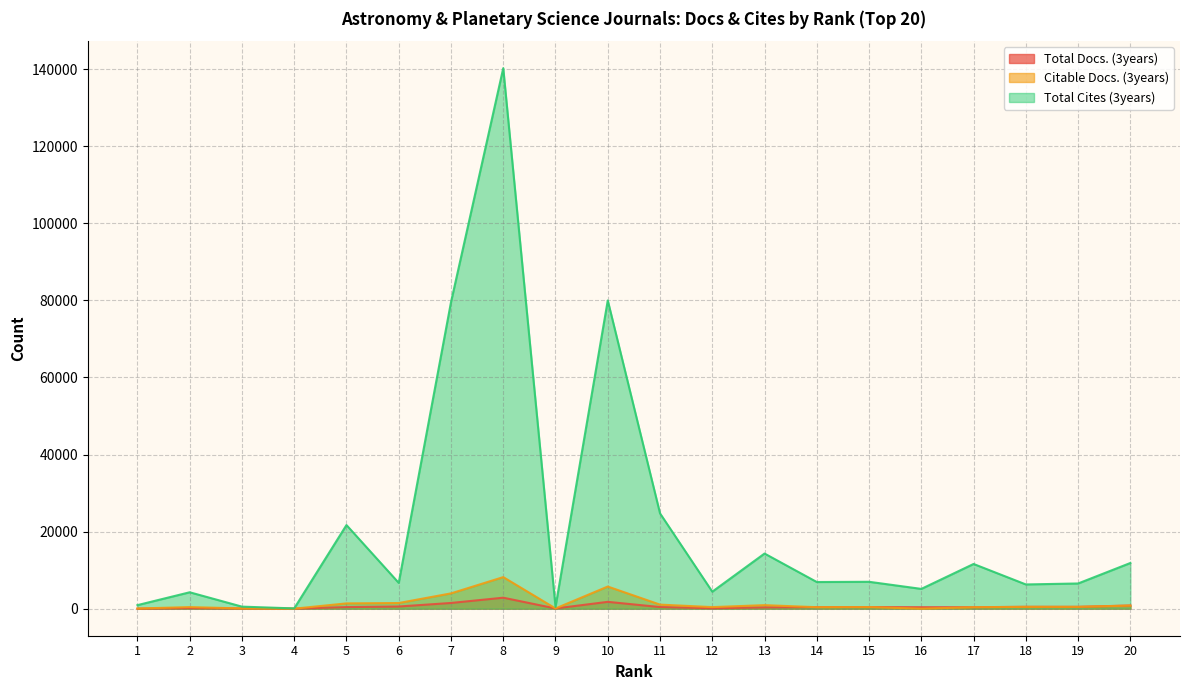

Which series has the largest range (max minus min)?

Total Cites (3years)